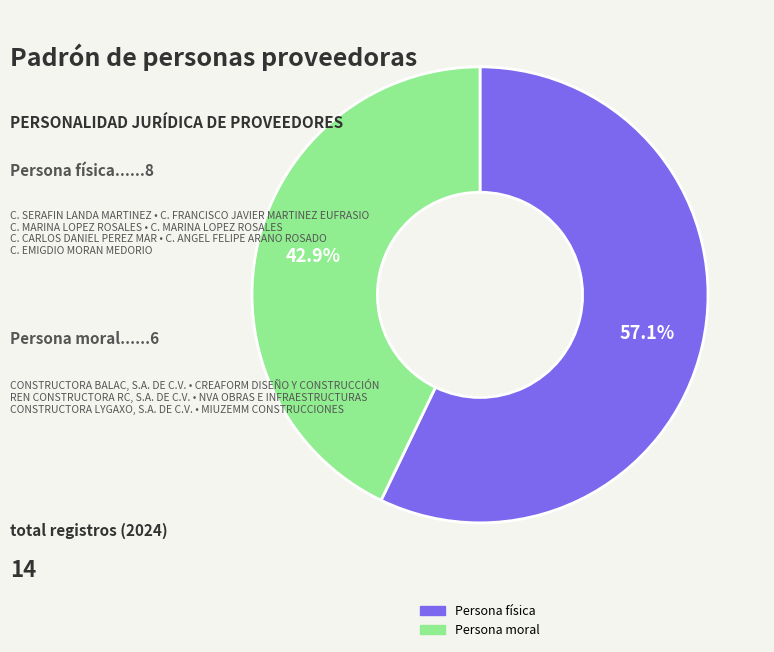

Which has a higher value, Persona física or Persona moral?

Persona física